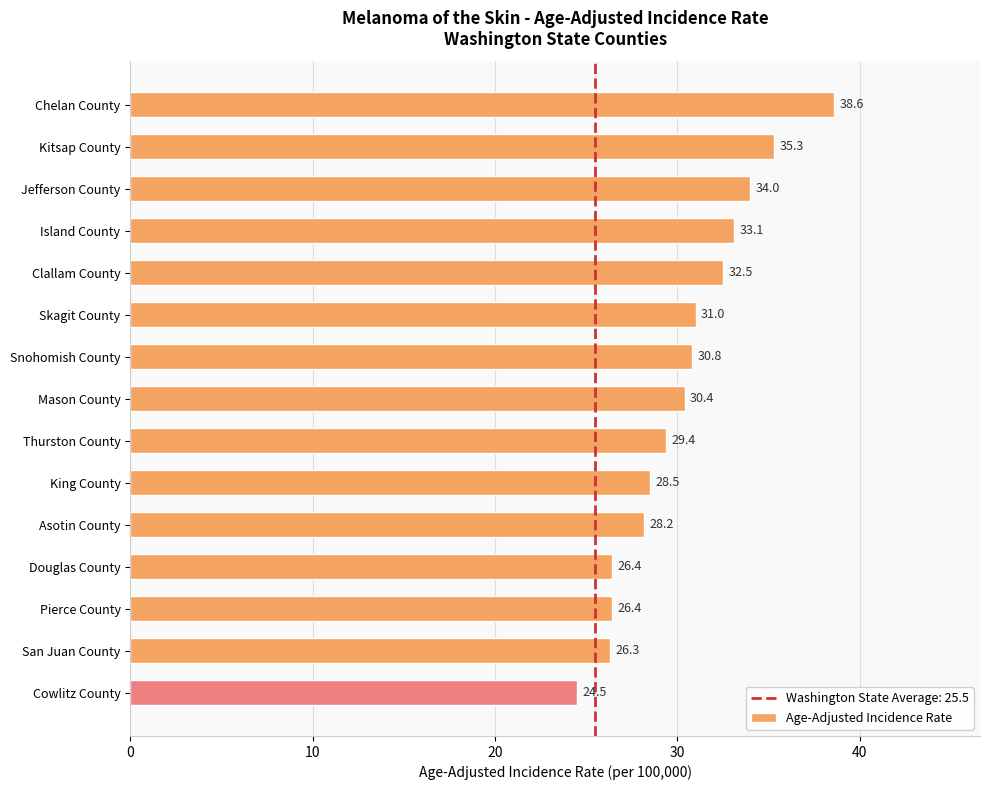

What is the difference between the second highest and minimum values?

10.8